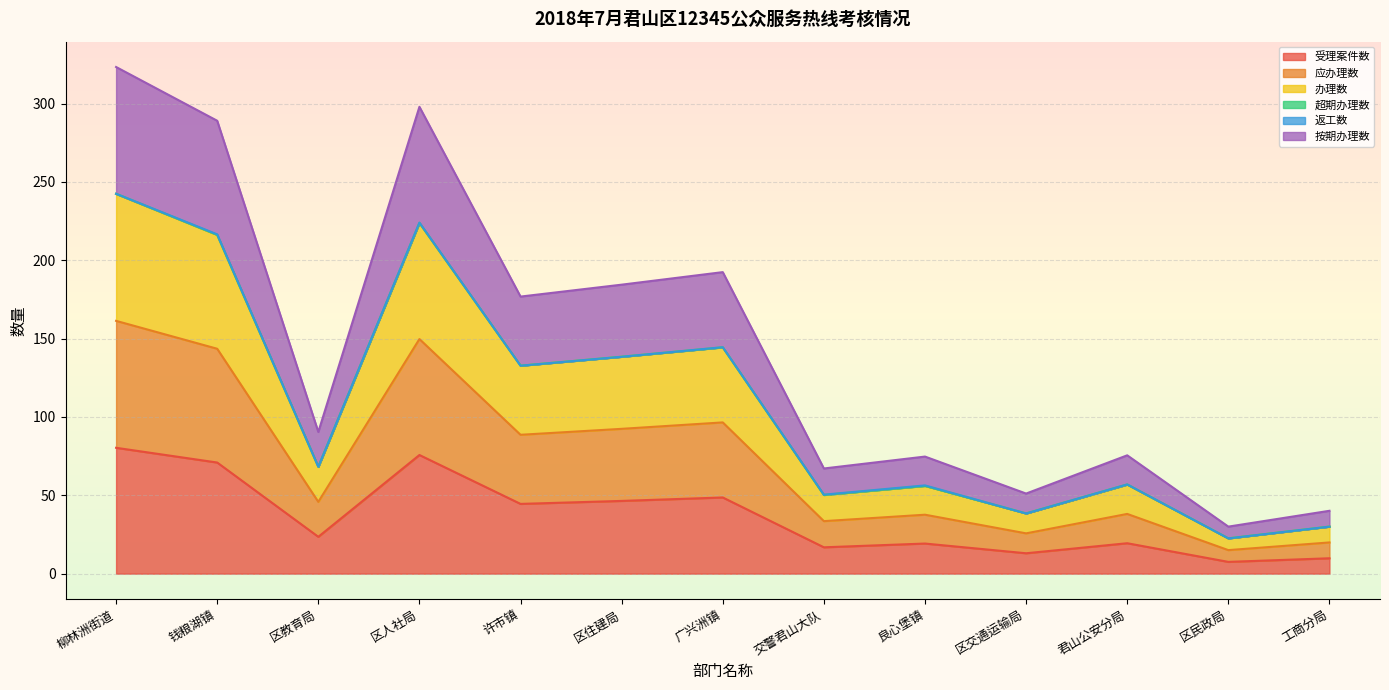

Does the chart display data point markers on the line(s)?

No